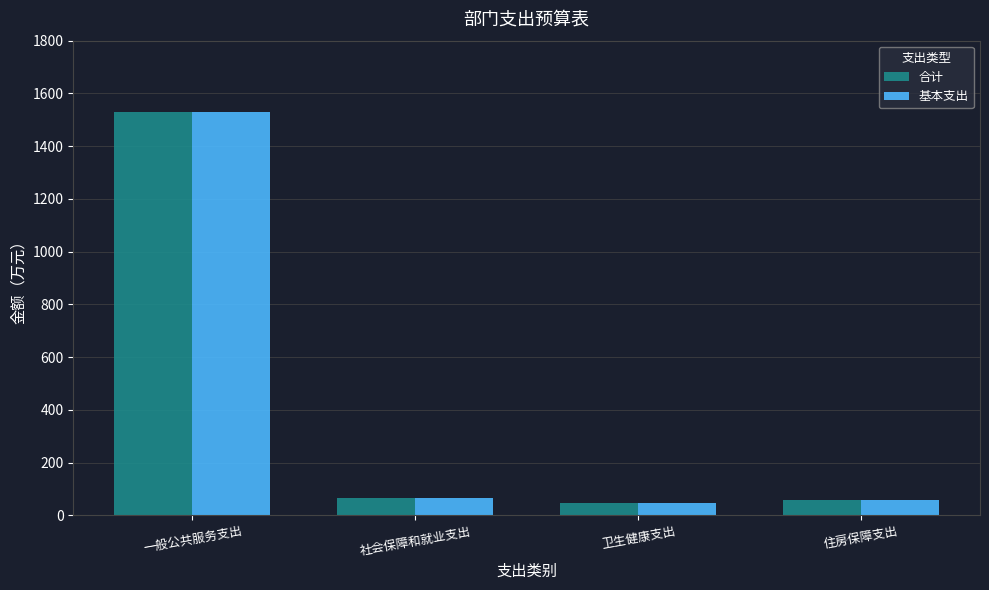

What is the difference between the maximum and minimum values in the 合计 series?

1481.3